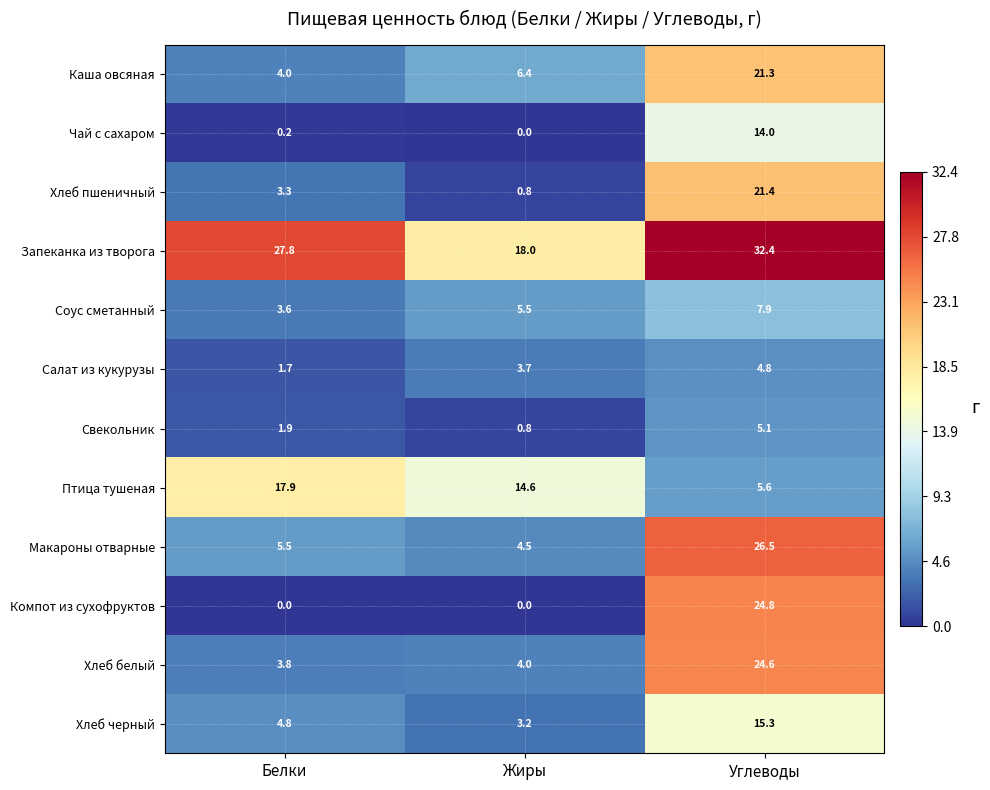

List the labels in order of Каша овсяная value, smallest first.

Белки, Жиры, Углеводы